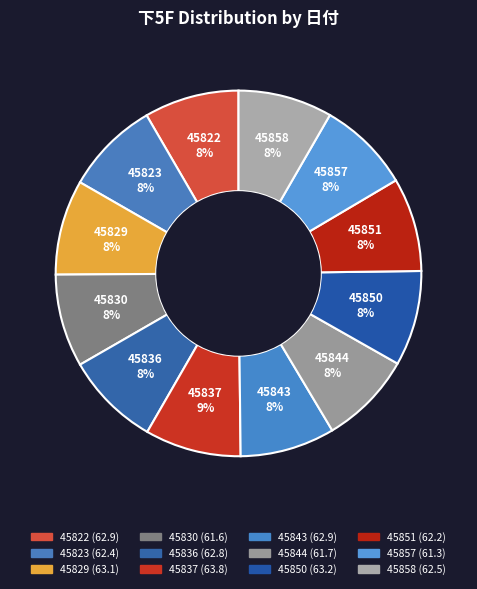

What is the largest slice in the pie chart?

45837